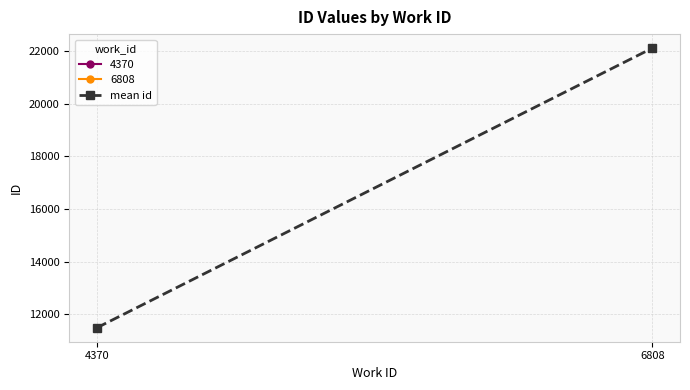

Which category has the lowest value across all series?

4370